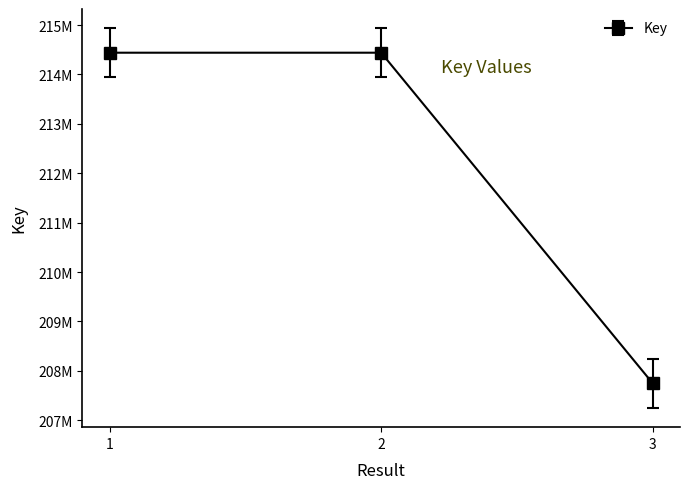

Rank the categories by value from highest to lowest.

2, 1, 3